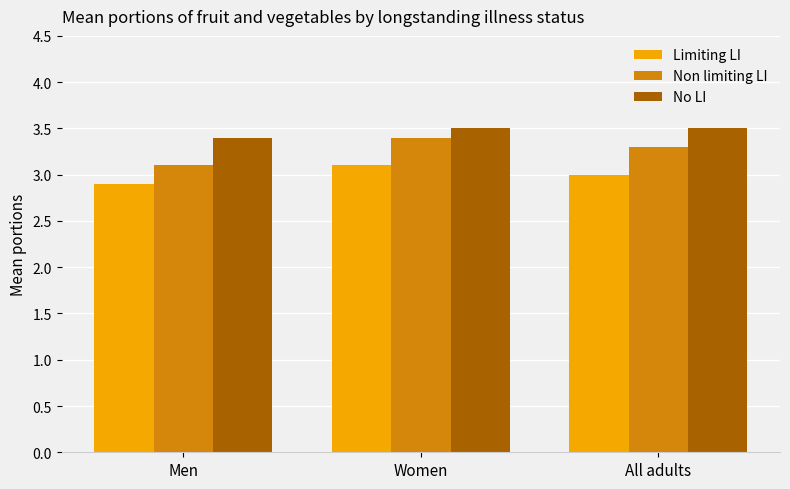

How many data points in Limiting LI are less than 3?

1